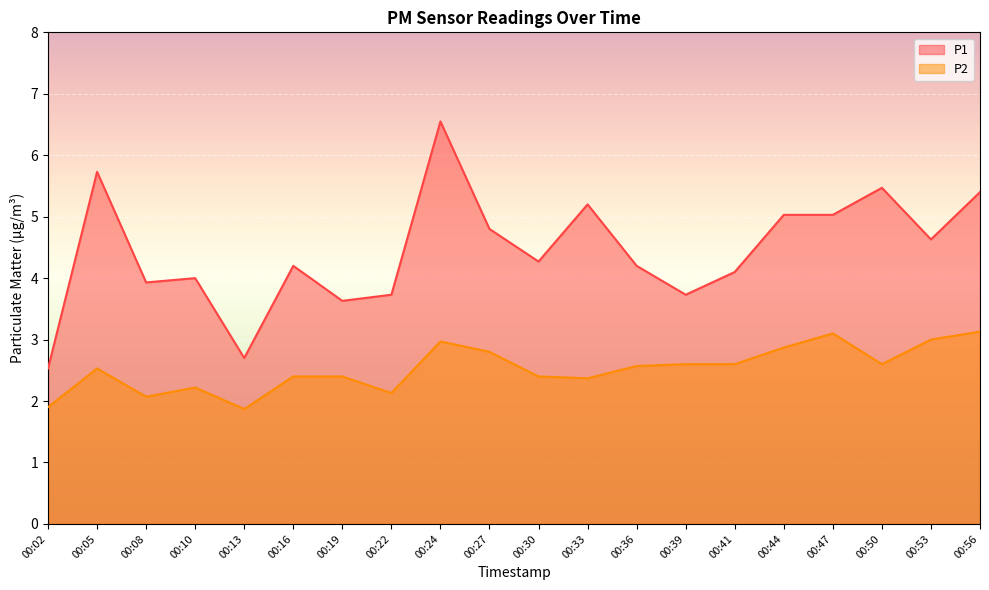

List the labels in order of P1 value, smallest first.

00:02, 00:13, 00:19, 00:22, 00:39, 00:08, 00:10, 00:41, 00:16, 00:36, 00:30, 00:53, 00:27, 00:44, 00:47, 00:33, 00:56, 00:50, 00:05, 00:24